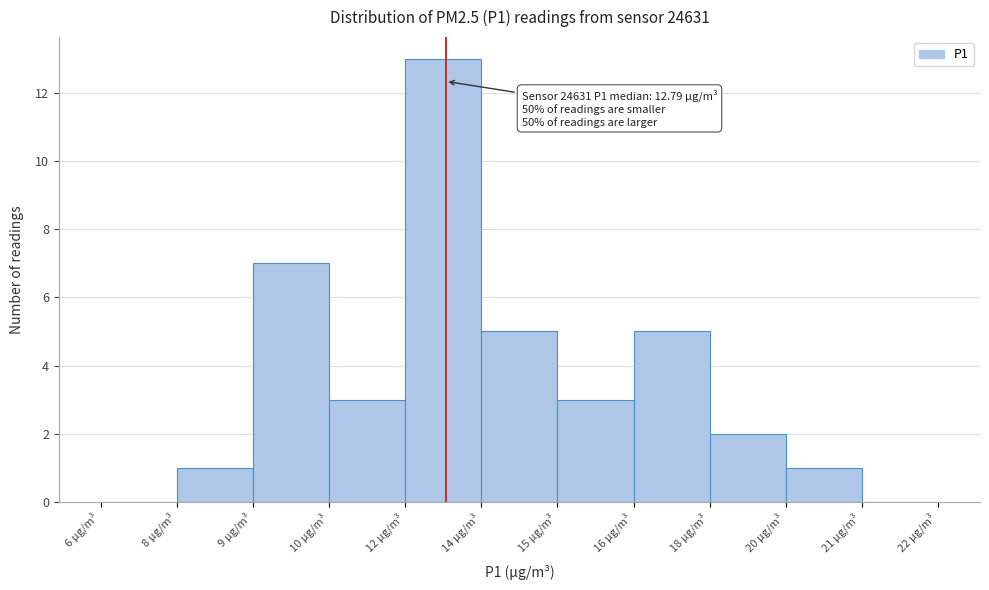

Reading left to right, list all the values displayed in this chart.

6 µg/m³=0	8 µg/m³=1	9 µg/m³=7	10 µg/m³=3	12 µg/m³=13	14 µg/m³=5	15 µg/m³=3	16 µg/m³=5	18 µg/m³=2	20 µg/m³=1	21 µg/m³=0